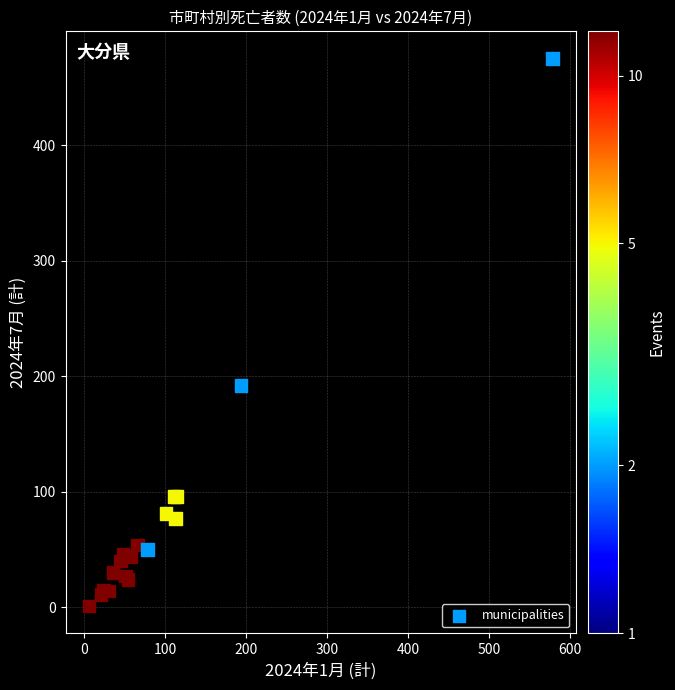

What Y value in the scatter plot is closest to 238?

192